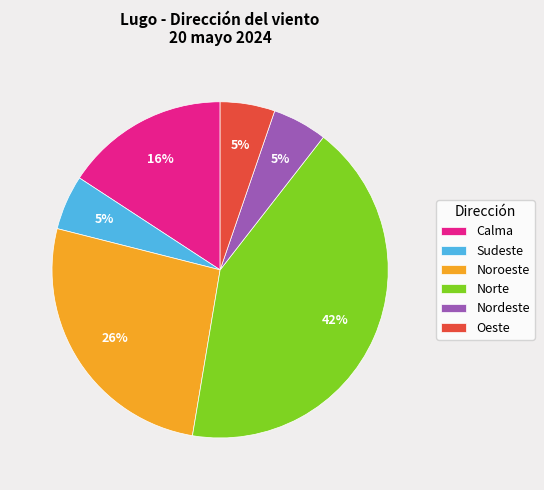

To the nearest percent, what is the average slice percentage?

17%